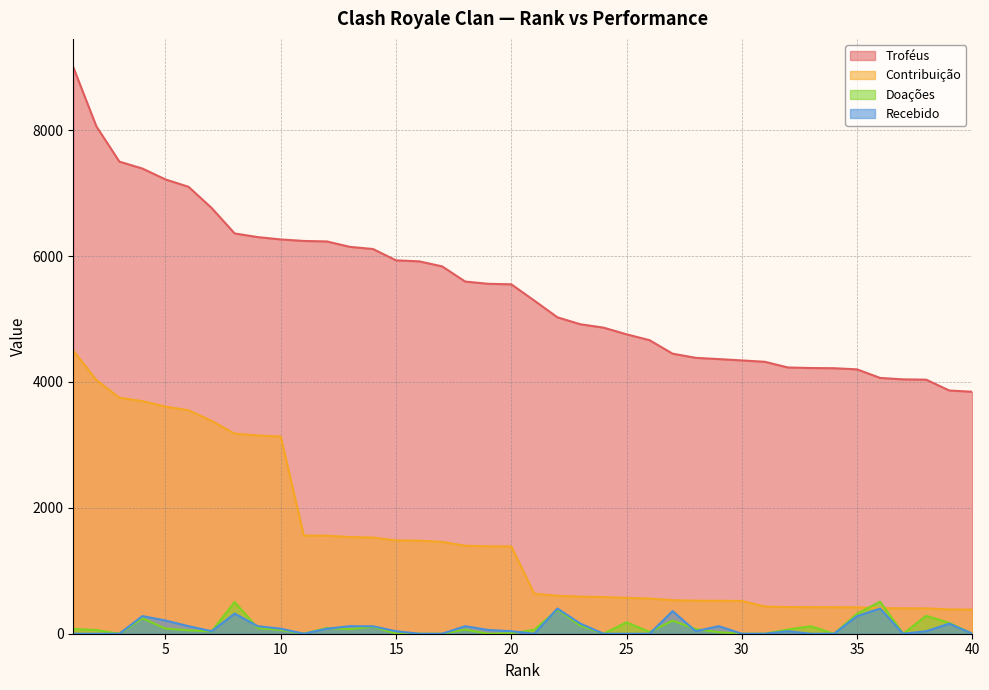

Which label corresponds to the largest value in the chart?

1